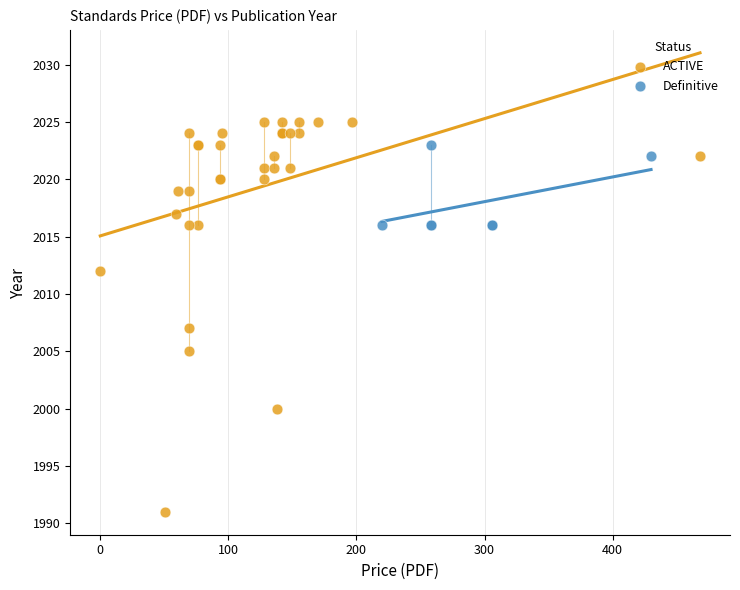

Which series has the widest spread of Y values?

ACTIVE